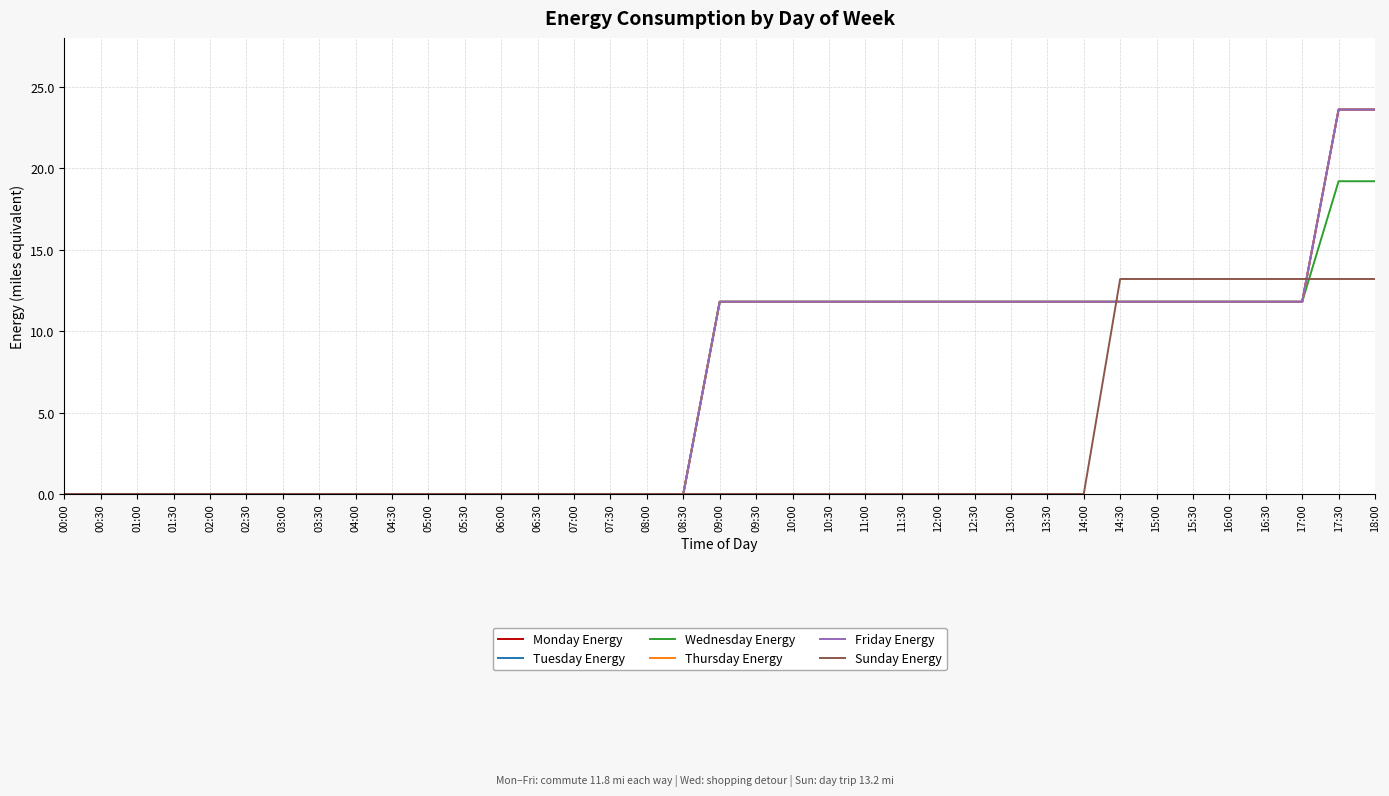

At 16:00, list the series in order from smallest to largest.

Monday Energy, Tuesday Energy, Wednesday Energy, Thursday Energy, Friday Energy, Sunday Energy